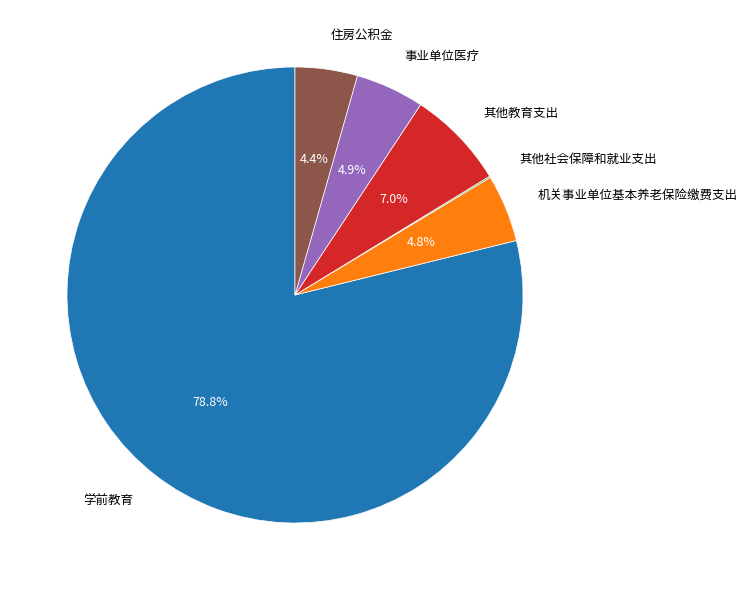

To the nearest percent, what portion does 事业单位医疗 represent?

5%